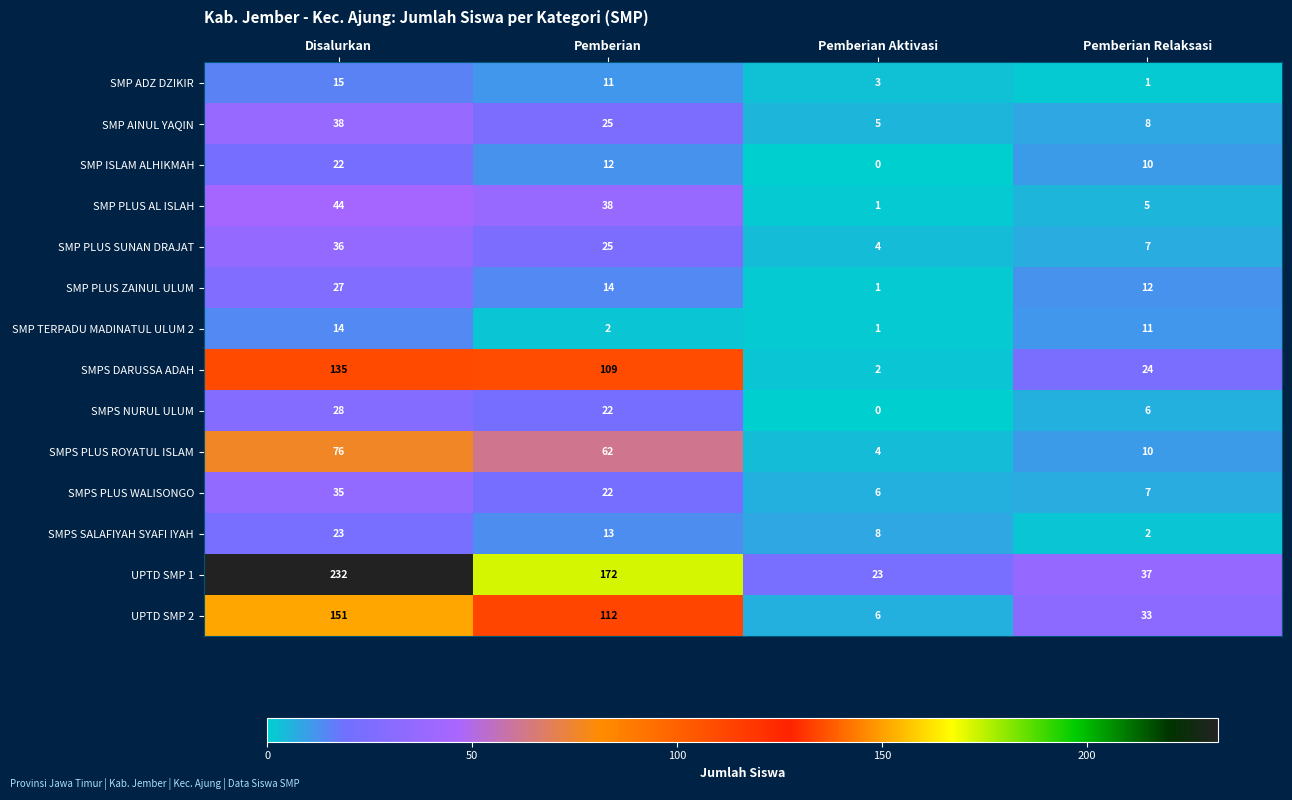

How many series are shown in this chart?

14